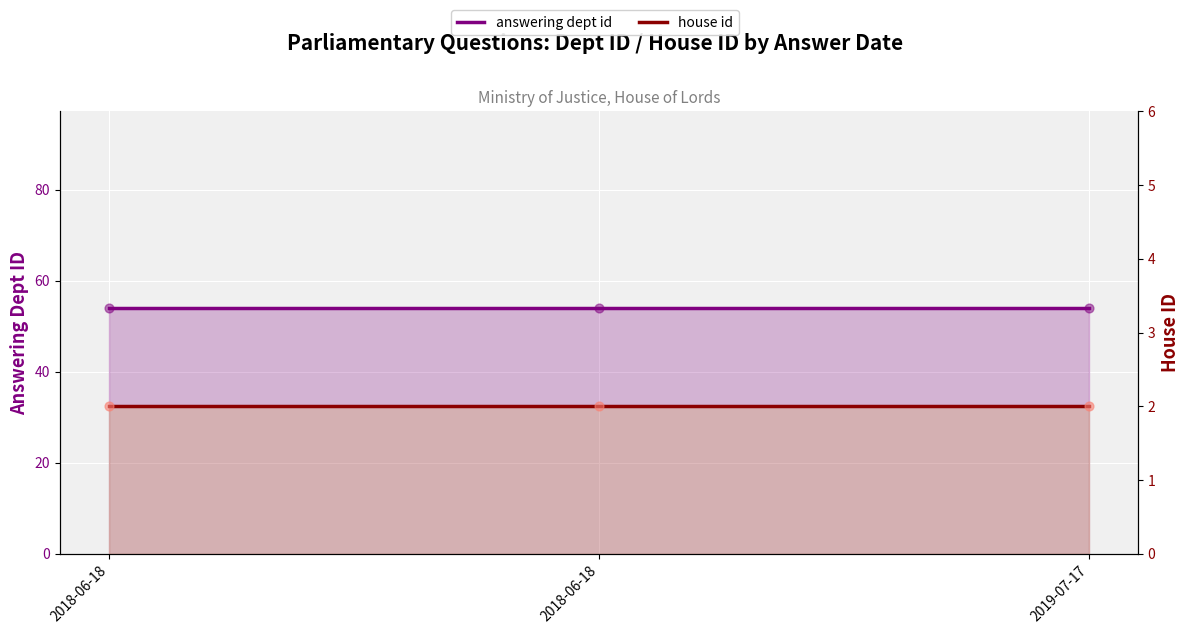

Which series contains the highest Y value?

answering dept id